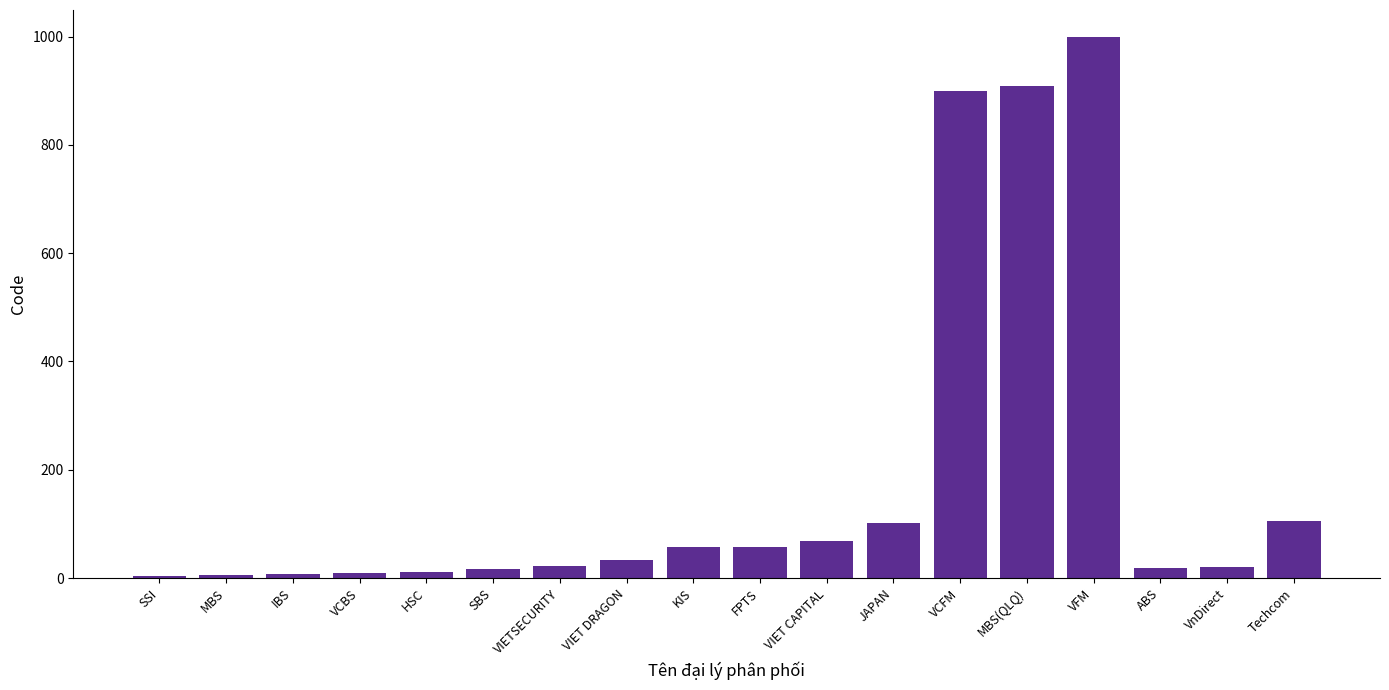

The value at FPTS is 58. True or false?

True